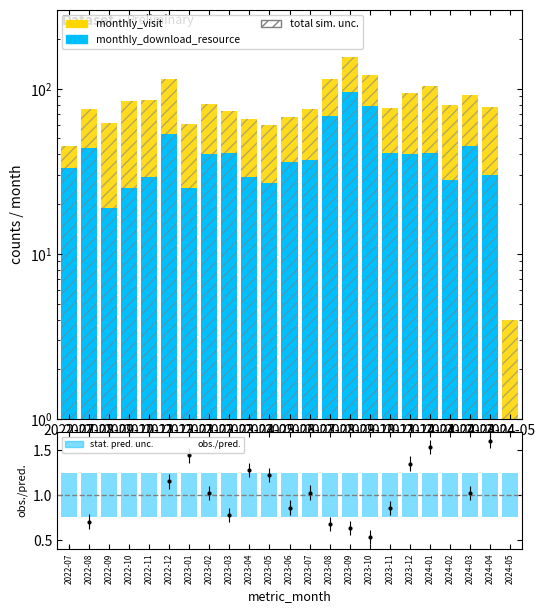

What is the approximate value of monthly_download_resource at 2022-09?

19.0